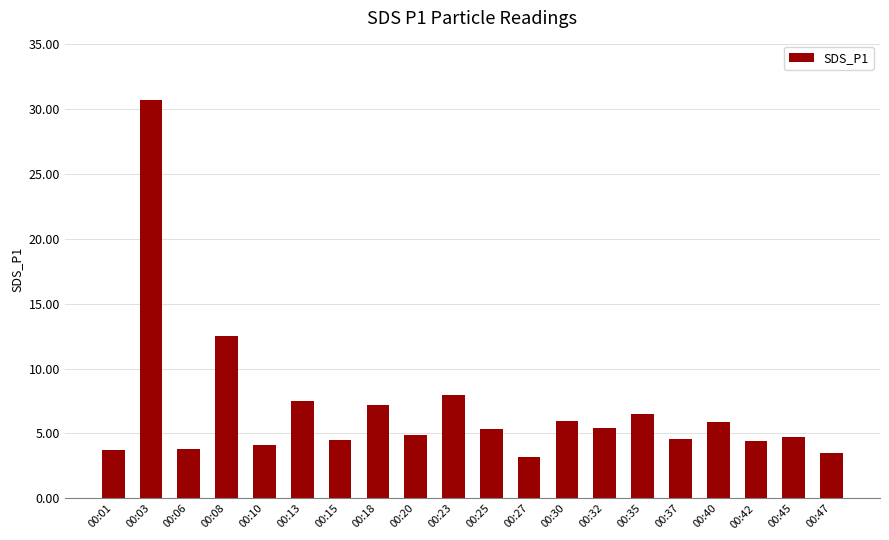

Which label corresponds to the largest value in the chart?

00:03